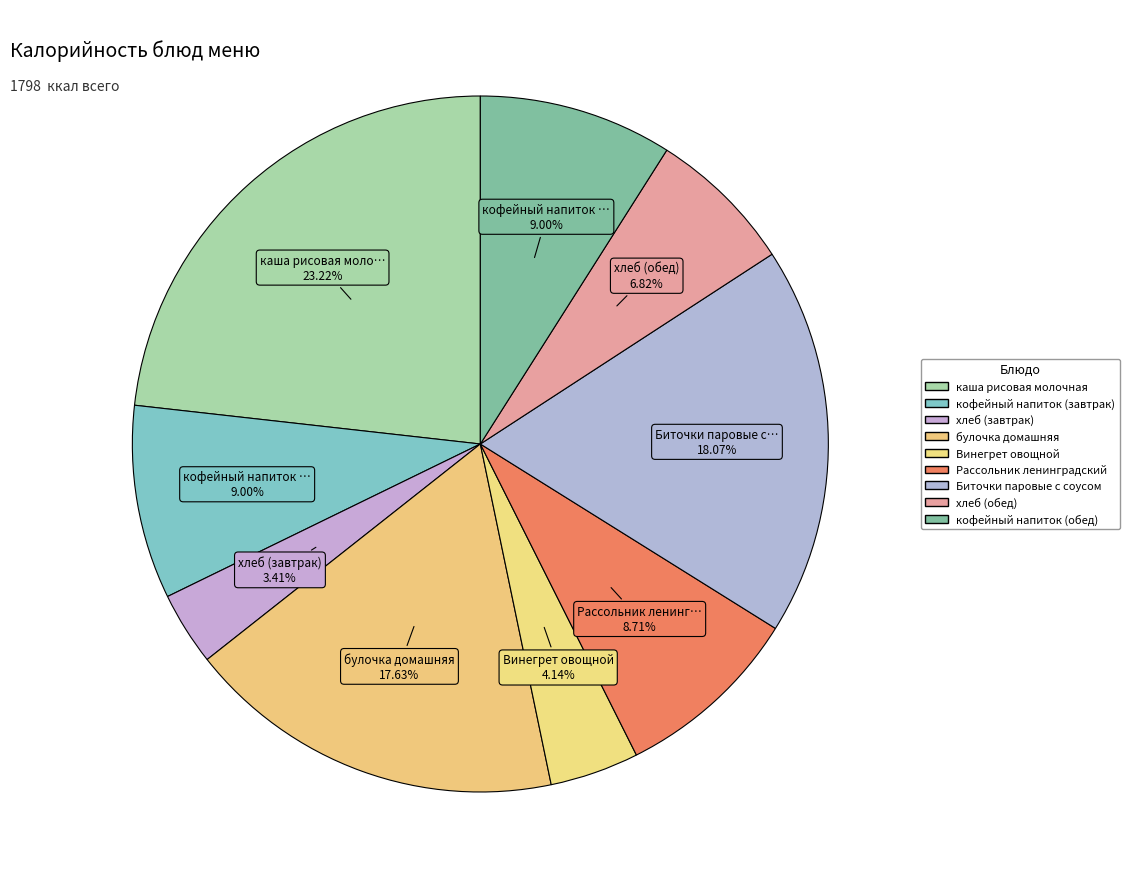

What percentage is NOT represented by хлеб (завтрак)?

96.6%